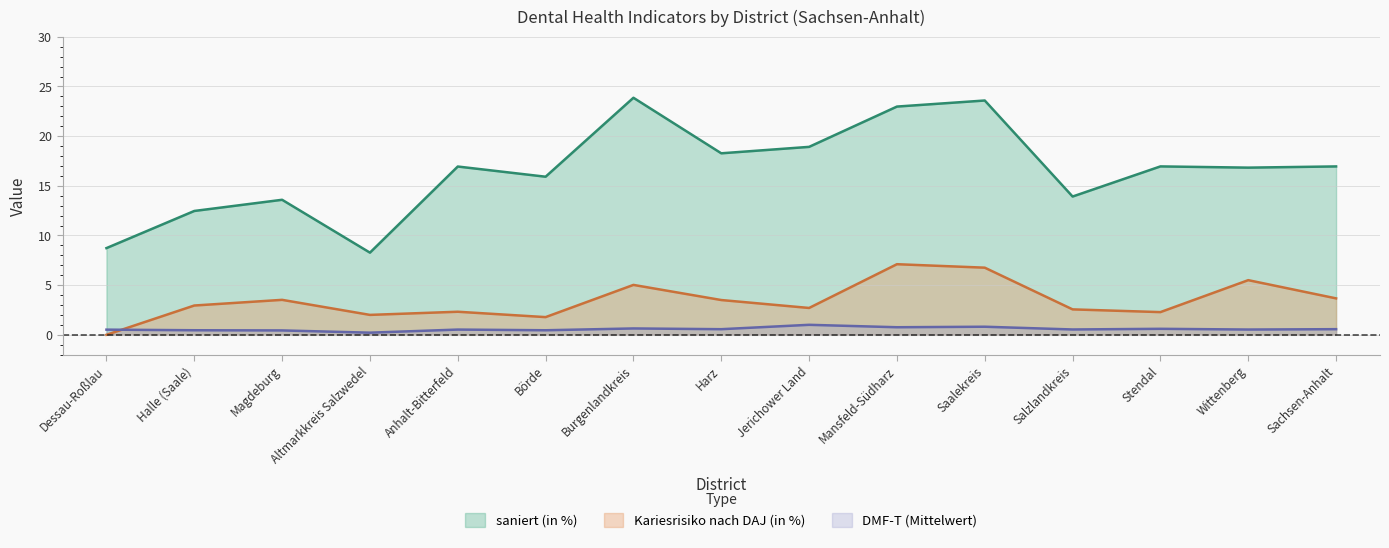

Reading left to right, what are all the values shown in this chart?

saniert (in %): Dessau-Roßlau=8.7	Halle (Saale)=12.5	Magdeburg=13.6	Altmarkkreis Salzwedel=8.3	Anhalt-Bitterfeld=16.9	Börde=15.9	Burgenlandkreis=23.9	Harz=18.3	Jerichower Land=18.9	Mansfeld-Südharz=23.0	Saalekreis=23.6	Salzlandkreis=13.9	Stendal=17.0	Wittenberg=16.8	Sachsen-Anhalt=17.0
Kariesrisiko nach DAJ (in %): Dessau-Roßlau=0.0	Halle (Saale)=2.9	Magdeburg=3.5	Altmarkkreis Salzwedel=2.0	Anhalt-Bitterfeld=2.3	Börde=1.8	Burgenlandkreis=5.0	Harz=3.5	Jerichower Land=2.7	Mansfeld-Südharz=7.1	Saalekreis=6.8	Salzlandkreis=2.6	Stendal=2.3	Wittenberg=5.5	Sachsen-Anhalt=3.7
DMF-T (Mittelwert): Dessau-Roßlau=0.5	Halle (Saale)=0.5	Magdeburg=0.4	Altmarkkreis Salzwedel=0.2	Anhalt-Bitterfeld=0.5	Börde=0.5	Burgenlandkreis=0.6	Harz=0.6	Jerichower Land=1.0	Mansfeld-Südharz=0.8	Saalekreis=0.8	Salzlandkreis=0.5	Stendal=0.6	Wittenberg=0.5	Sachsen-Anhalt=0.6